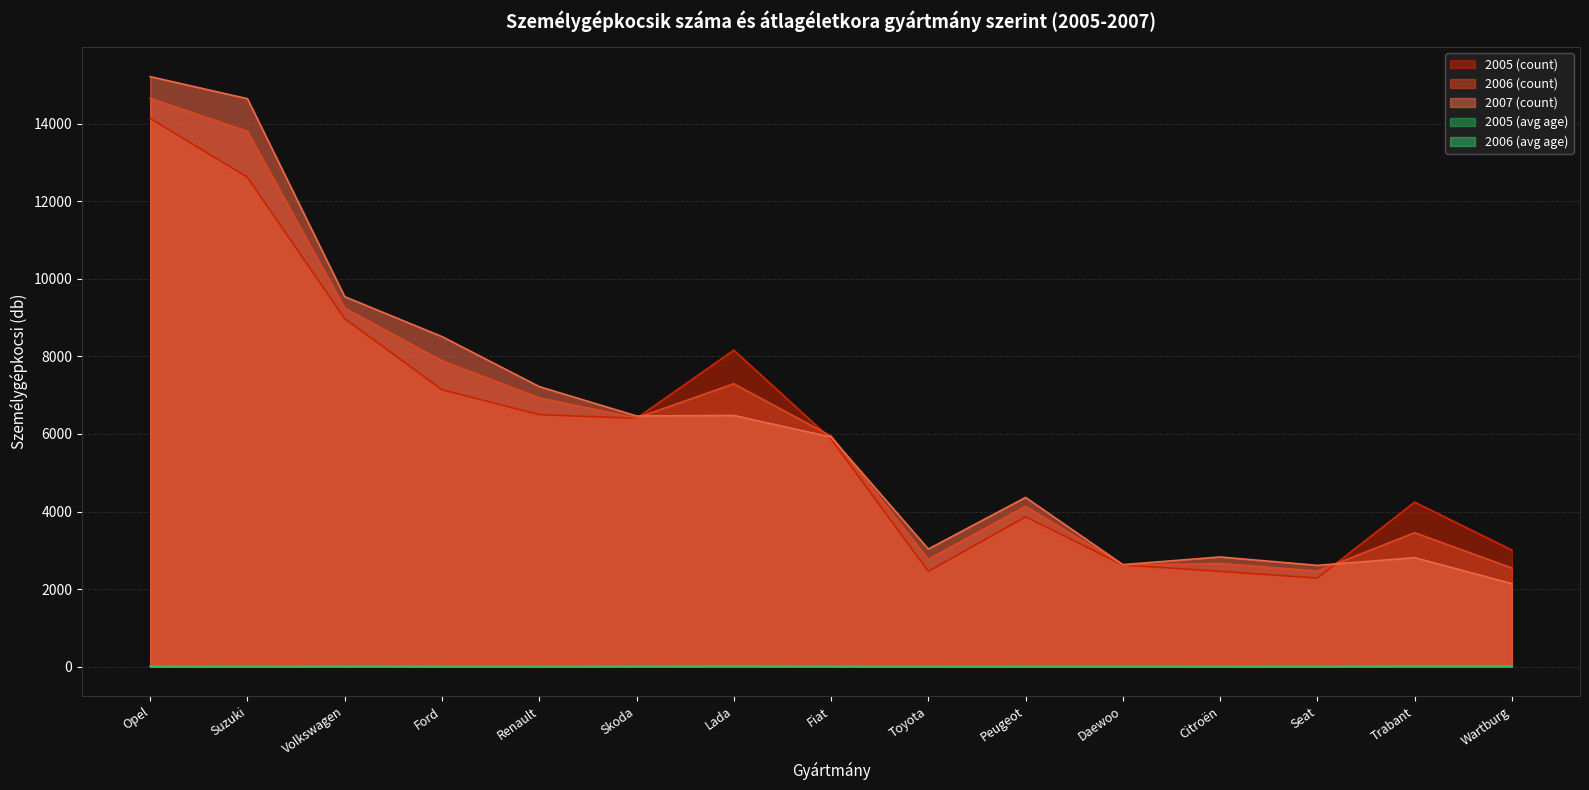

What are all the series names shown in the legend?

2005 (count), 2006 (count), 2007 (count), 2005 (avg age), 2006 (avg age)